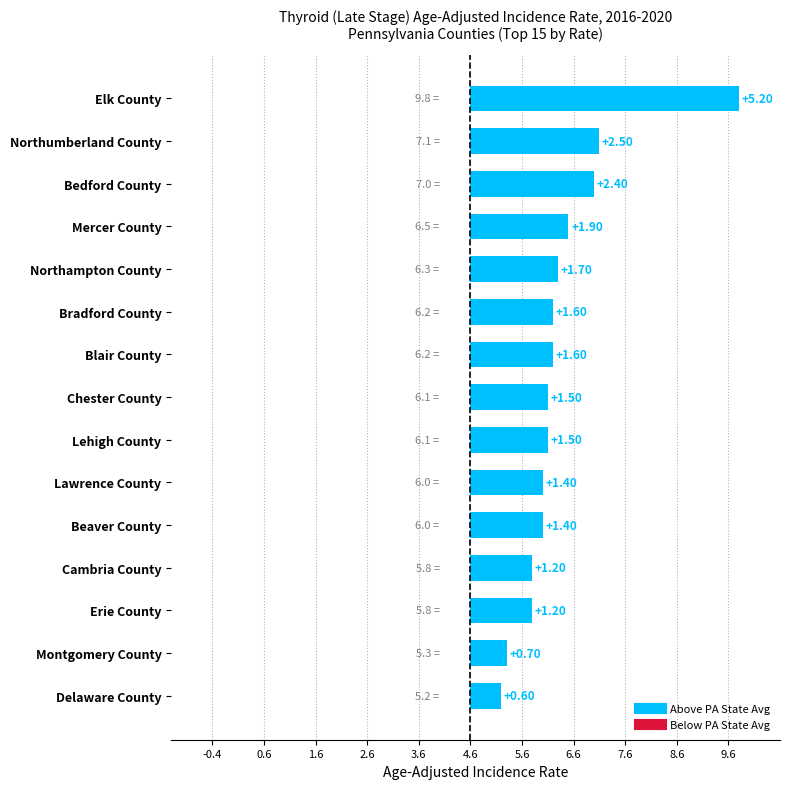

Which category has the lowest value across all series?

Delaware County